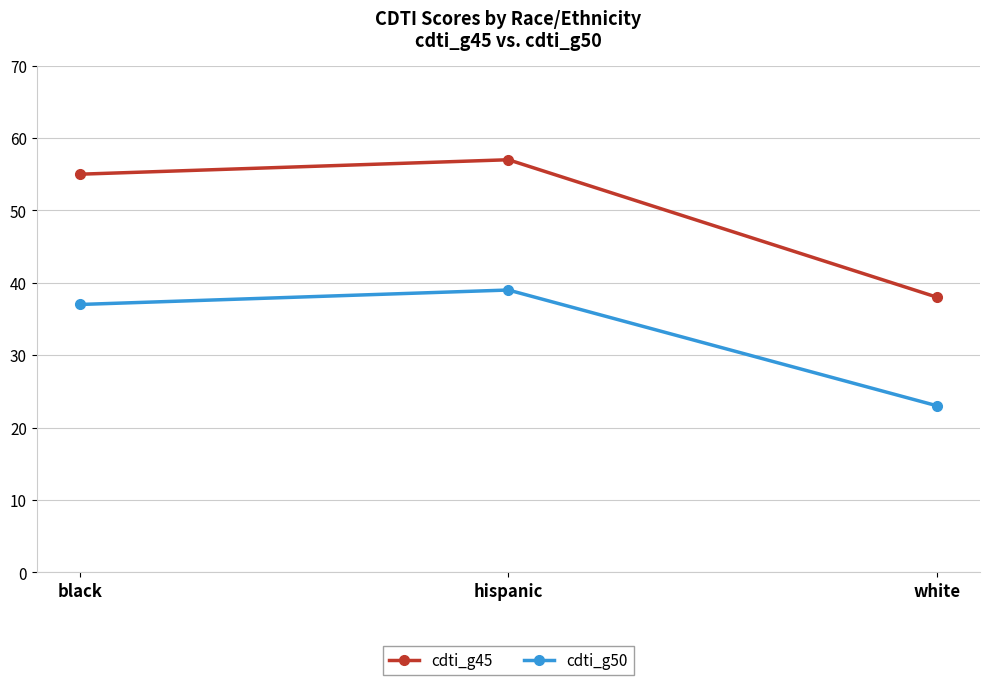

What is the label of the 2nd point from the right?

hispanic